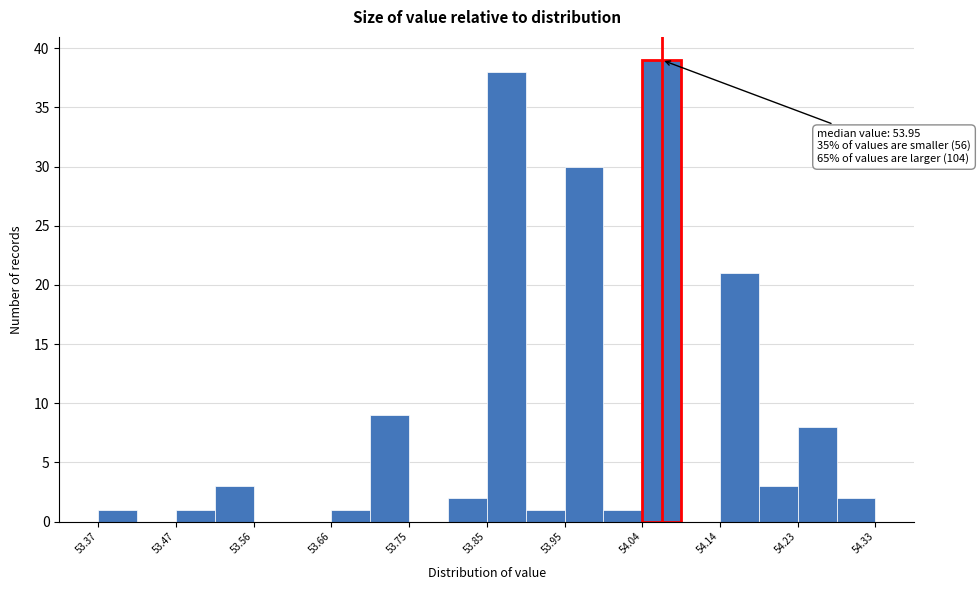

Which range on the x-axis has the tallest bar?

54.042 to 54.090